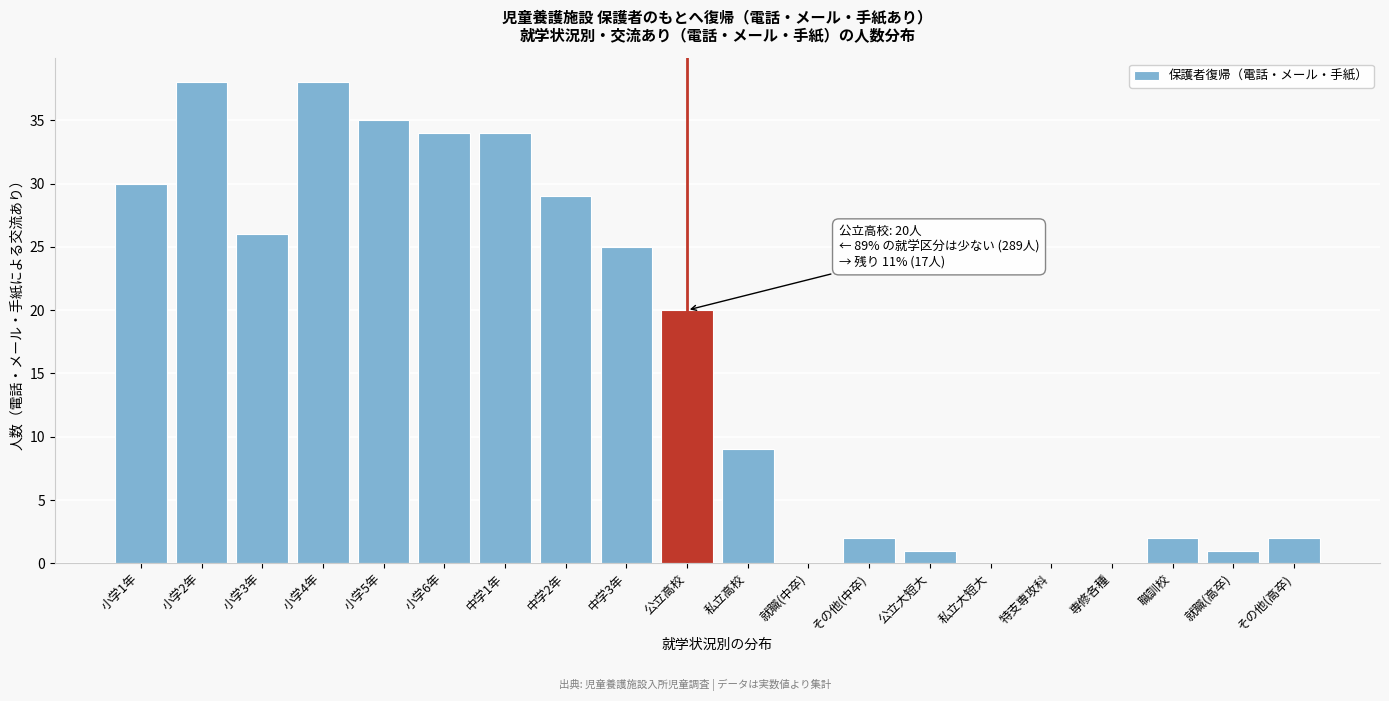

Reading left to right, transcribe all the data shown in this chart.

小学1年=30	小学2年=38	小学3年=26	小学4年=38	小学5年=35	小学6年=34	中学1年=34	中学2年=29	中学3年=25	公立高校=20	私立高校=9	就職(中卒)=0	その他(中卒)=2	公立大短大=1	私立大短大=0	特支専攻科=0	専修各種=0	職訓校=2	就職(高卒)=1	その他(高卒)=2